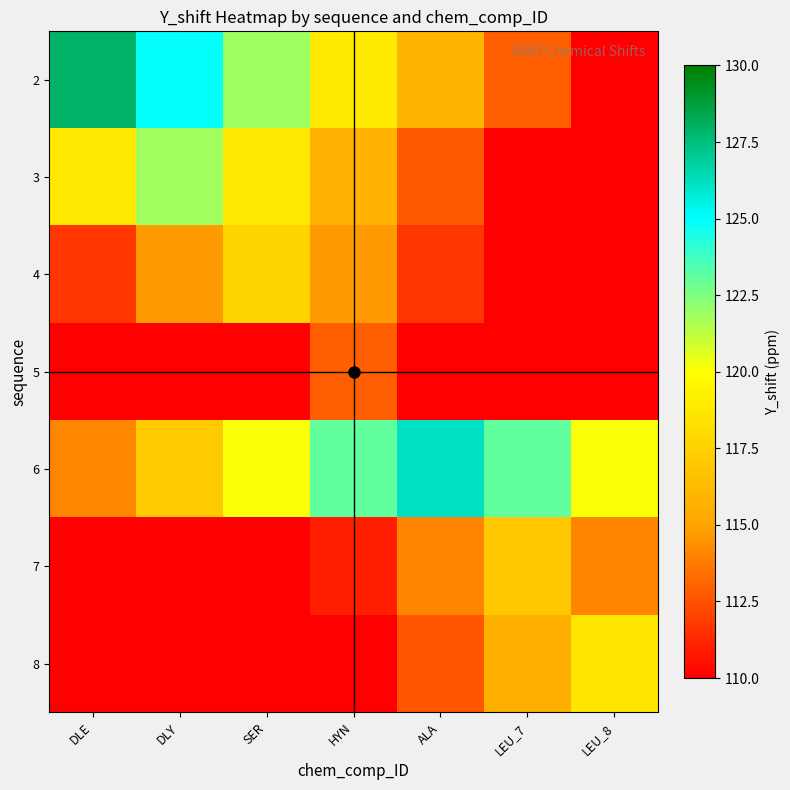

Which category has the lowest value across all series?

DLE